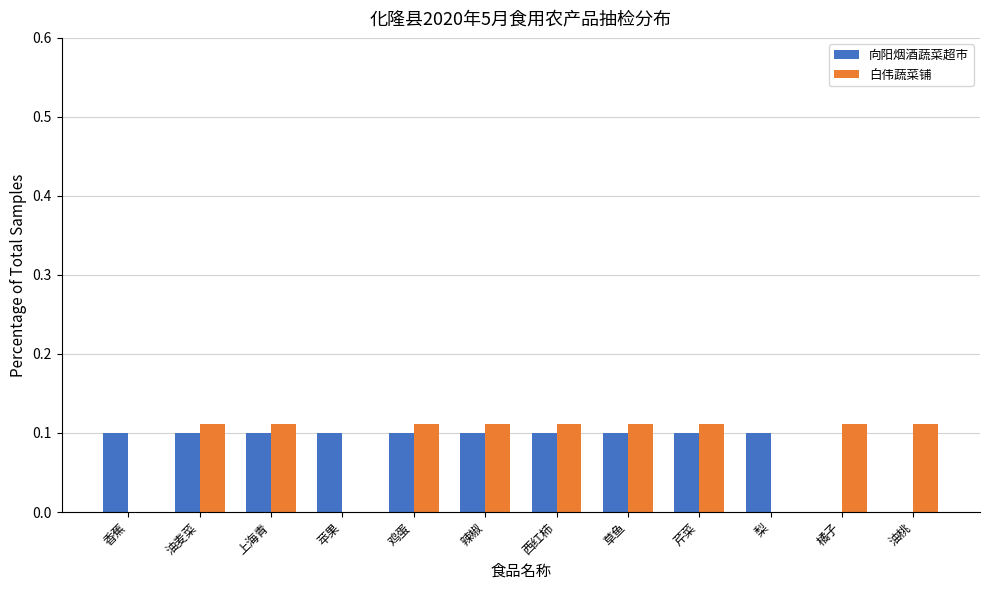

True or false: 白伟蔬菜铺 has a value of 0.1 at 鸡蛋.

True